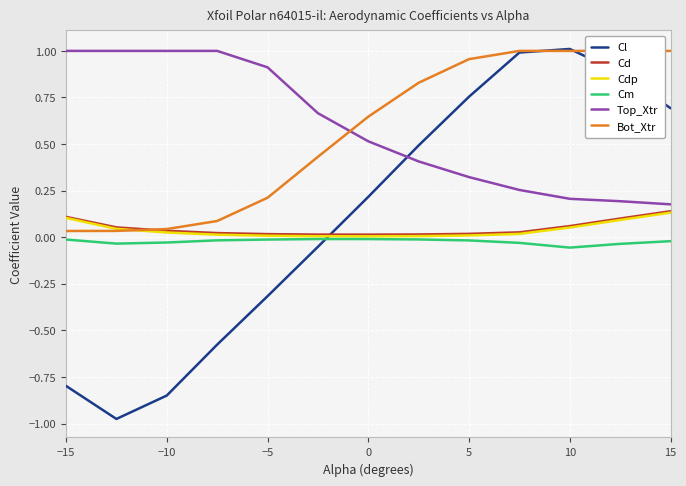

Is it true that Cl equals -1.5 at −10?

False